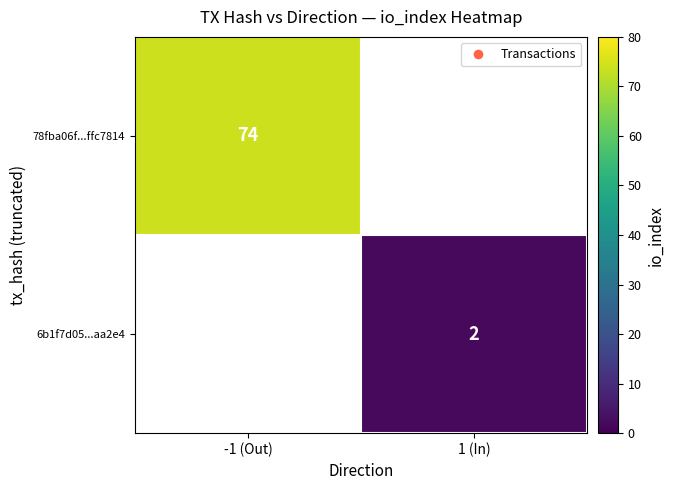

The 6b1f7d05...aa2e4 series shows 2 at 1 (In). True or false?

True